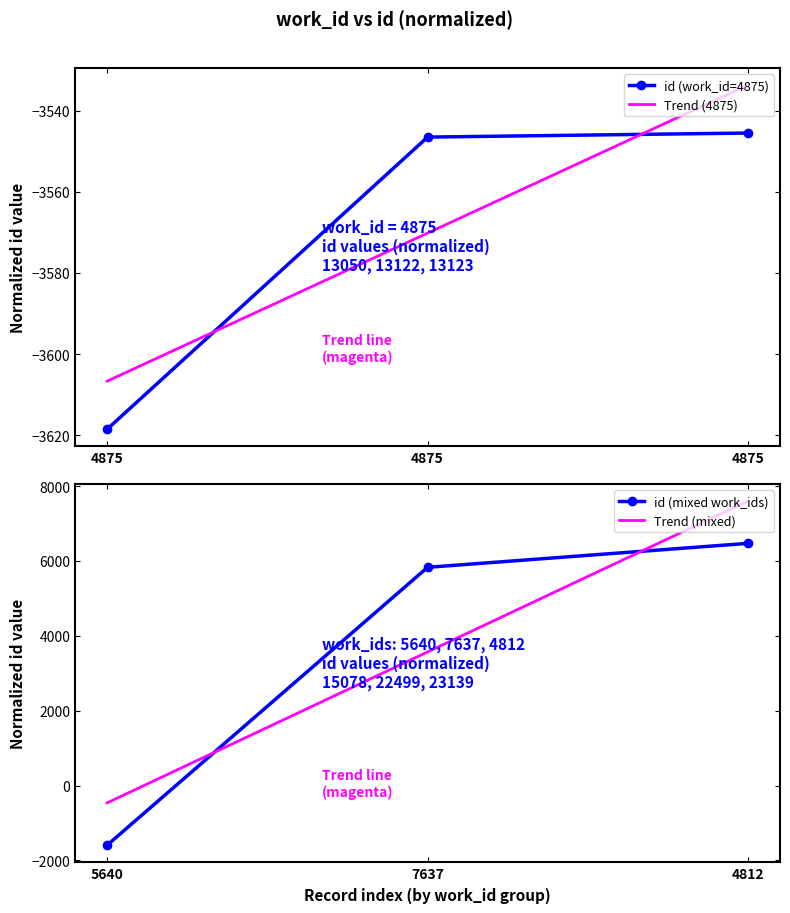

At which label does id (mixed work_ids) reach its peak?

4812